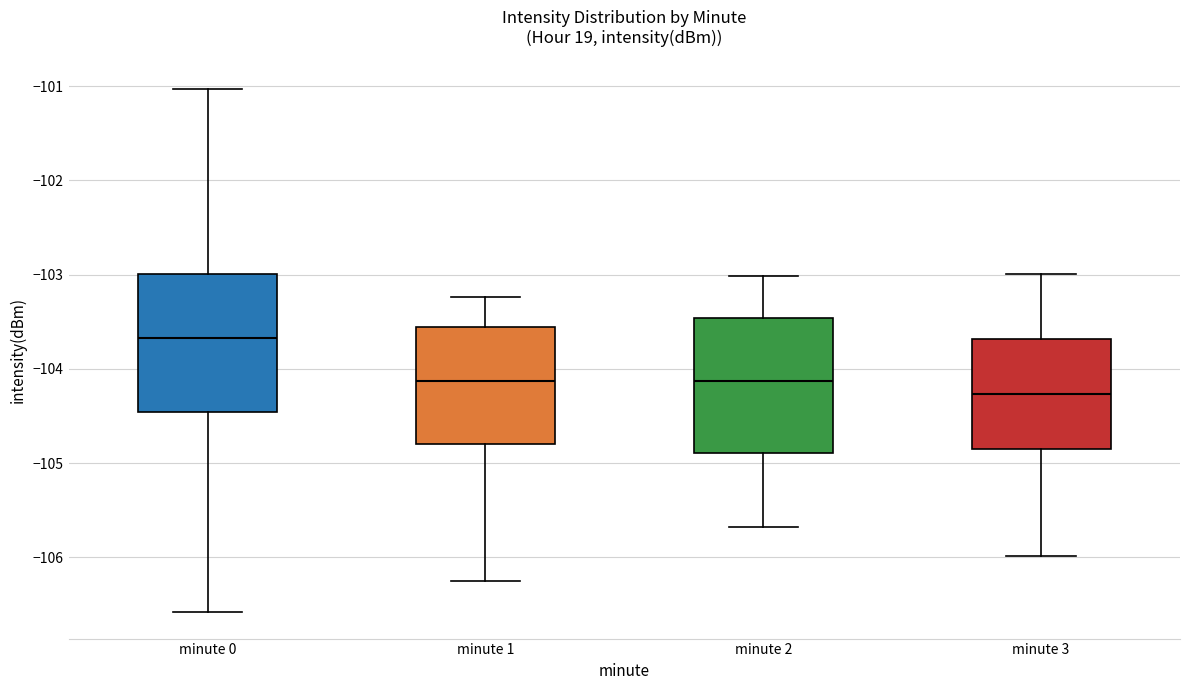

Which box's median line is the highest?

minute 0